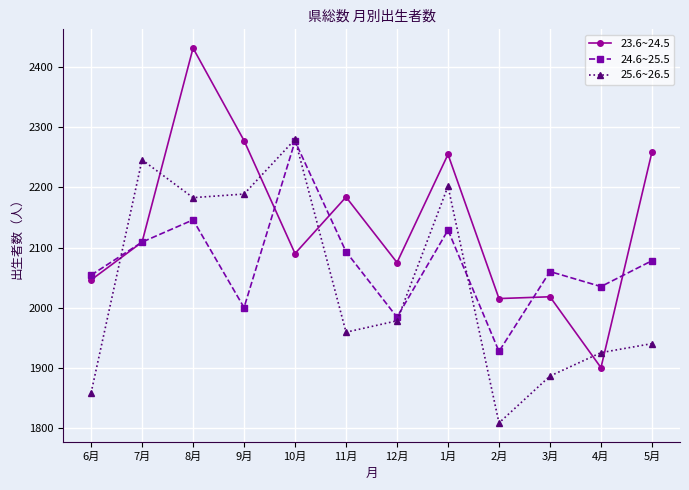

Reading left to right, list all the values displayed in this chart.

23.6~24.5: 6月=2046	7月=2109	8月=2432	9月=2278	10月=2090	11月=2184	12月=2075	1月=2255	2月=2015	3月=2018	4月=1900	5月=2259
24.6~25.5: 6月=2054	7月=2109	8月=2146	9月=2000	10月=2277	11月=2093	12月=1984	1月=2129	2月=1927	3月=2060	4月=2035	5月=2078
25.6~26.5: 6月=1858	7月=2246	8月=2183	9月=2189	10月=2280	11月=1959	12月=1978	1月=2202	2月=1808	3月=1886	4月=1925	5月=1940